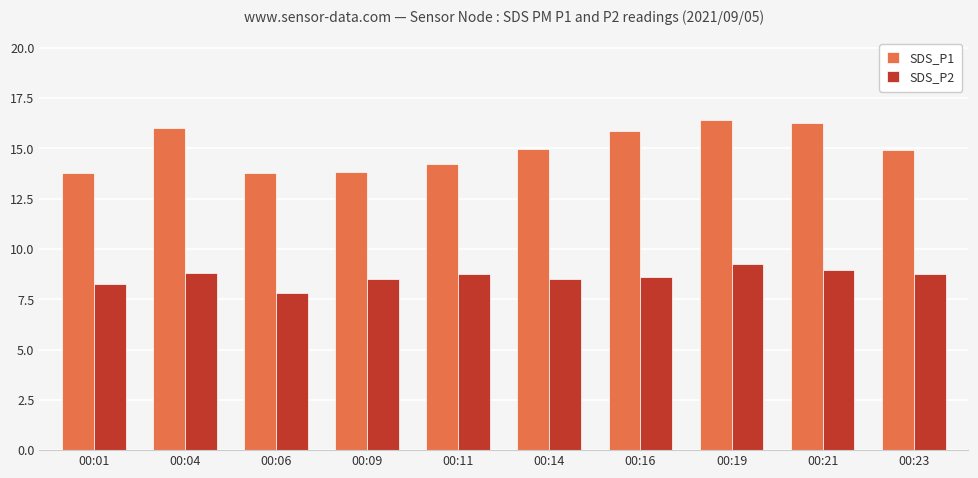

What is the minimum value shown in the chart?

7.8